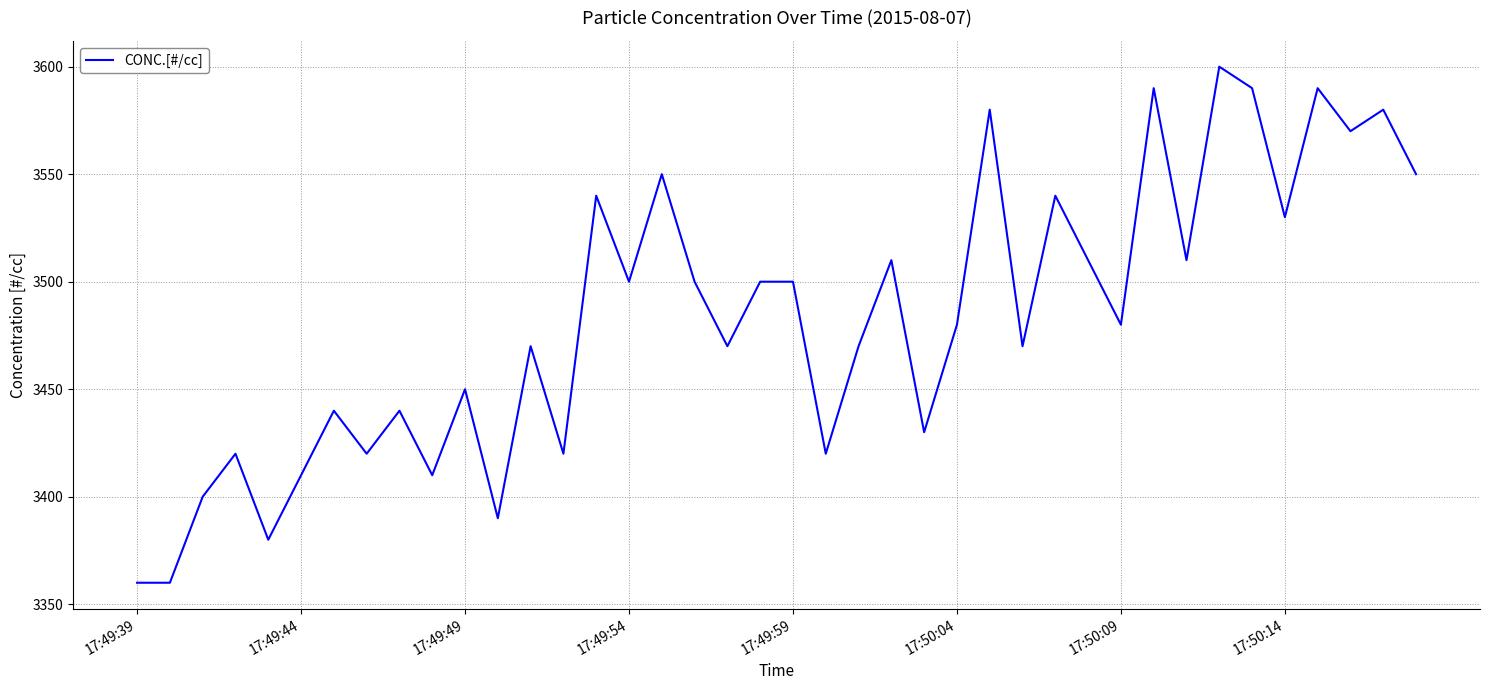

What is the difference between the maximum and minimum values?

240